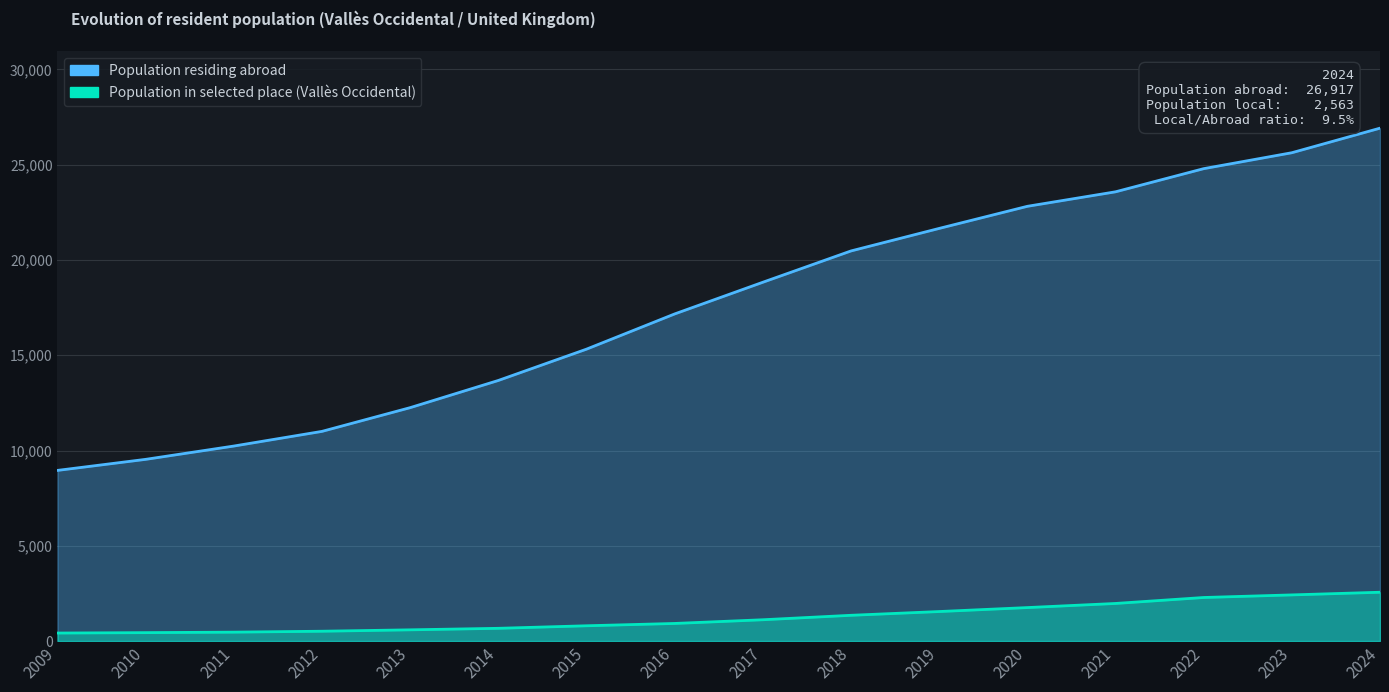

What is the total value across all series at 2021?

25551